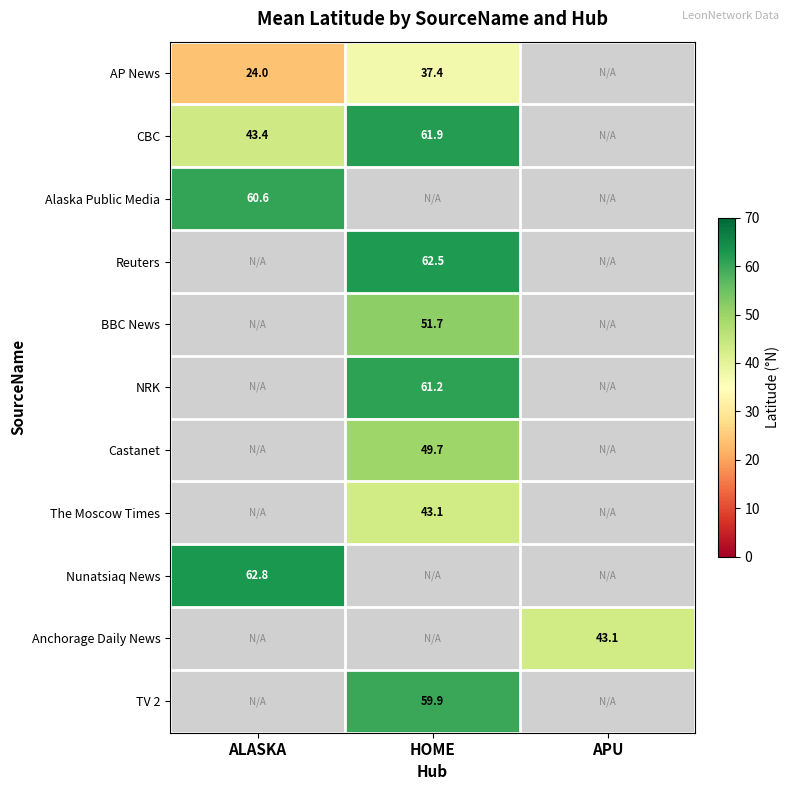

Count the number of data series in this chart.

11